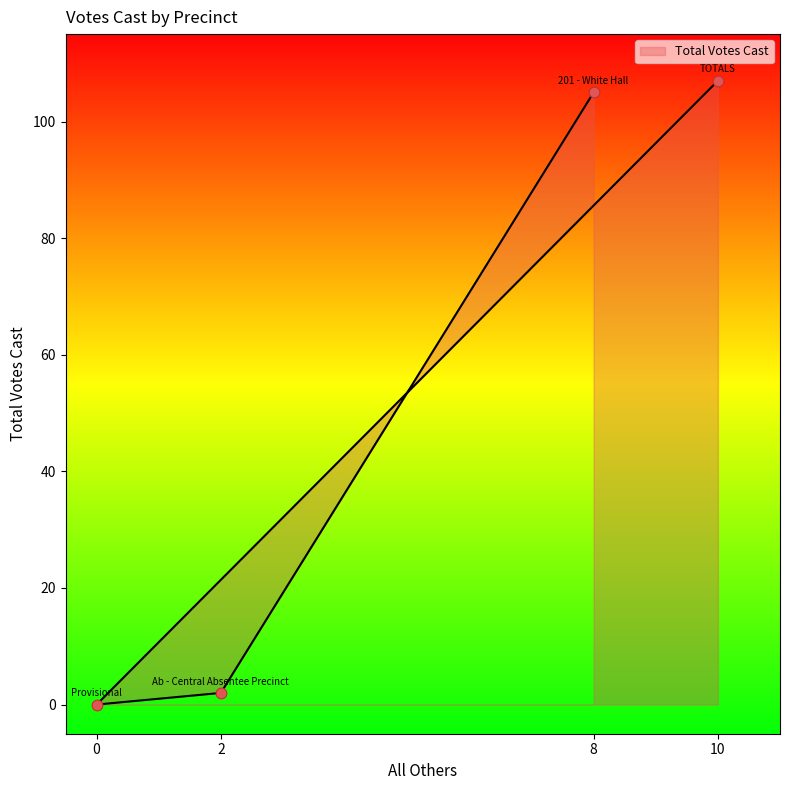

Which has a higher value, 8 or 0?

8